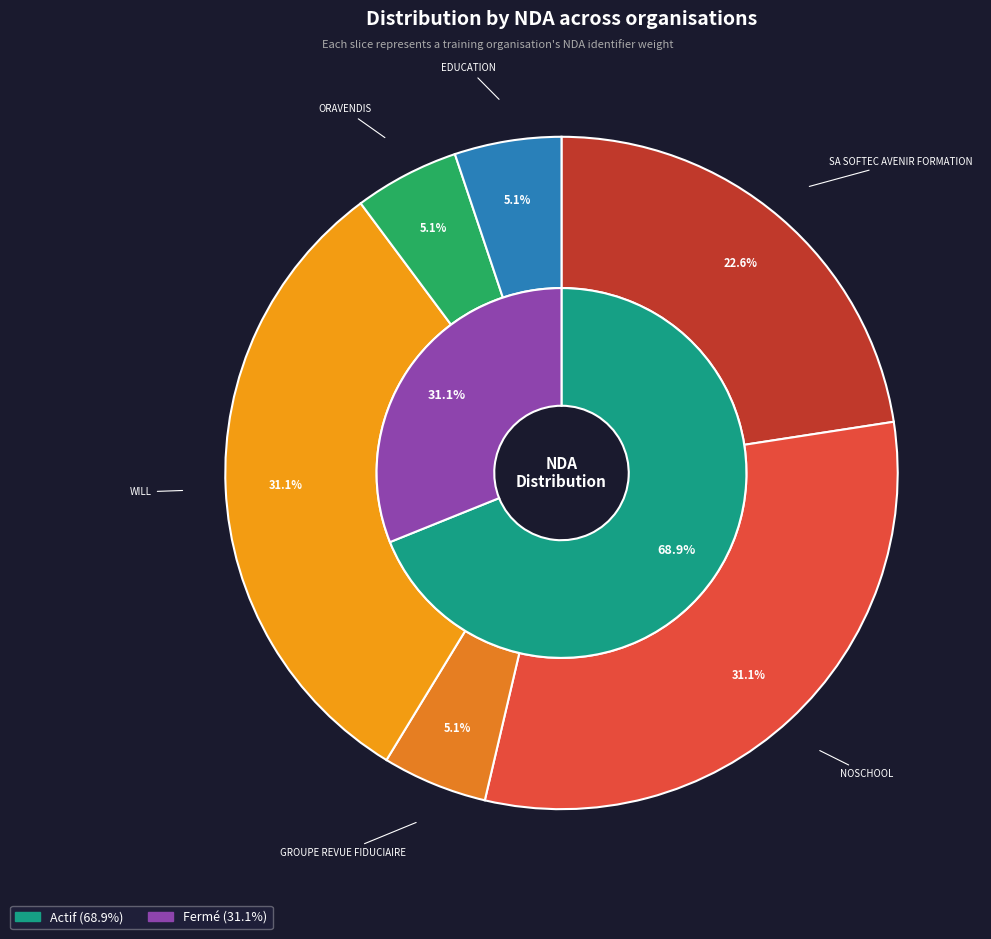

True or false: WILL accounts for 40% of the total.

False